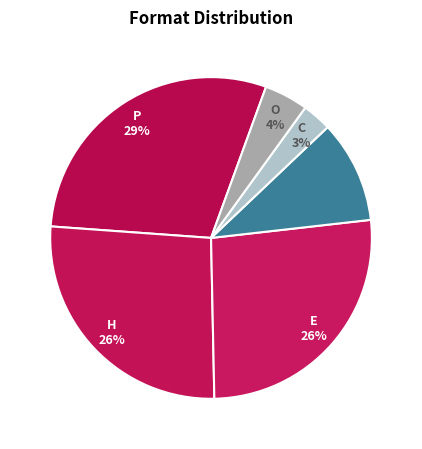

Rank the categories by value from lowest to highest.

Compact Disk, Other, Audio Download, Hardcover, eBook, Trade Paperback